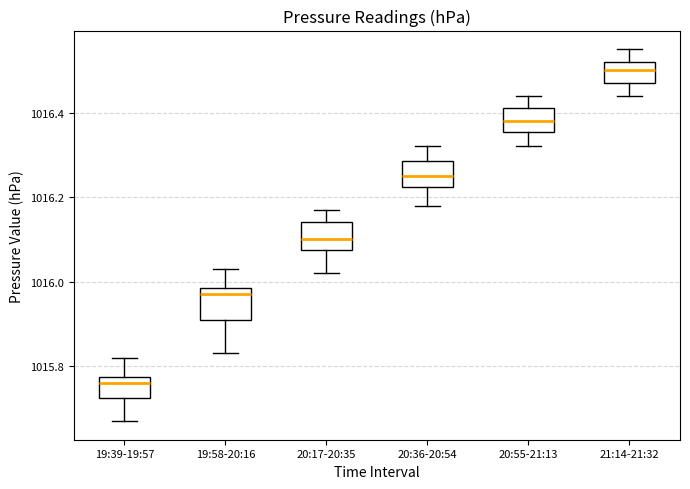

Reading left to right, read every box against the y-axis: the position of its median line, the range the box covers, and the ends of its whiskers. The values are not printed on the chart, so give them approximately, as read against the axis.

19:39-19:57: median 1015.76, box 1015.72 to 1015.78, whiskers 1015.68 to 1015.82
19:58-20:16: median 1015.98 (just below the box's upper edge), box 1015.92 to 1015.98, whiskers 1015.84 to 1016.04
20:17-20:35: median 1016.10, box 1016.08 to 1016.14, whiskers 1016.02 to 1016.18
20:36-20:54: median 1016.26, box 1016.22 to 1016.28, whiskers 1016.18 to 1016.32
20:55-21:13: median 1016.38, box 1016.36 to 1016.42, whiskers 1016.32 to 1016.44
21:14-21:32: median 1016.50, box 1016.48 to 1016.52, whiskers 1016.44 to 1016.56